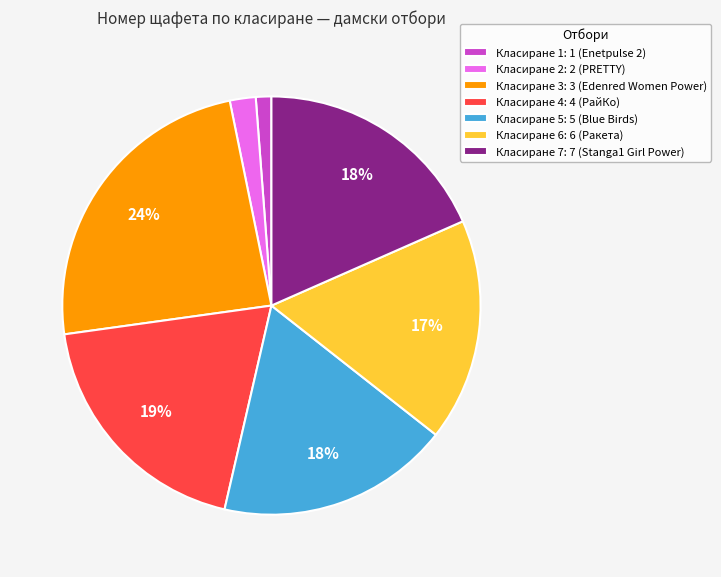

How many slices are in this pie chart?

7